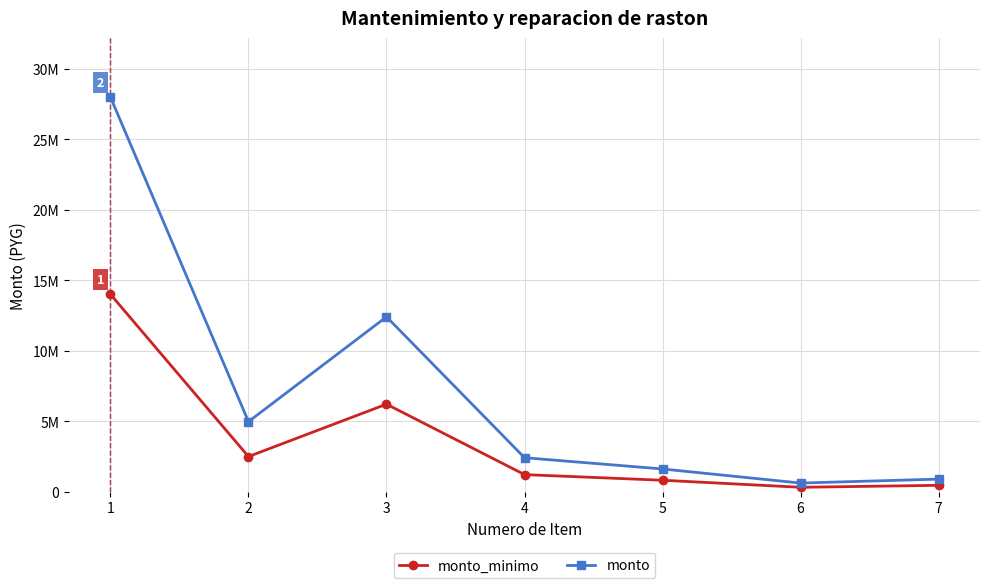

The value of monto_minimo at 2 is 2480000. True or false?

True